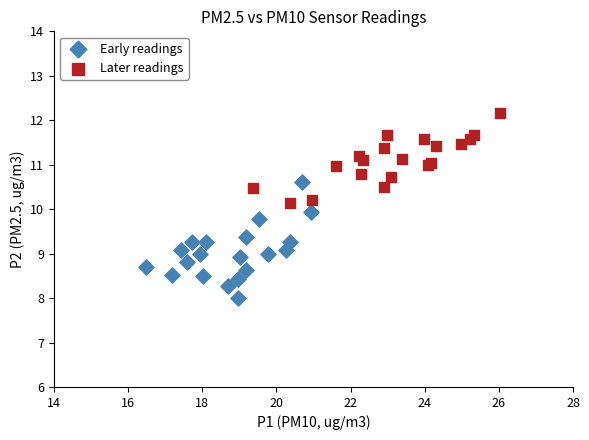

Which series contains the lowest Y value?

Early readings